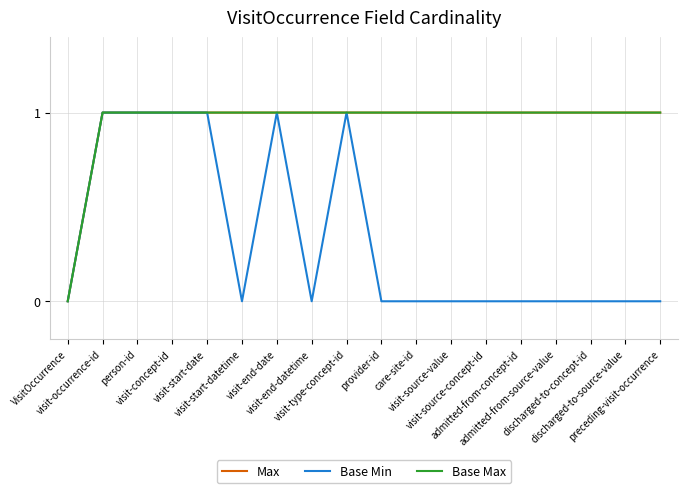

True or false: Max and Base Min cross at least once.

False